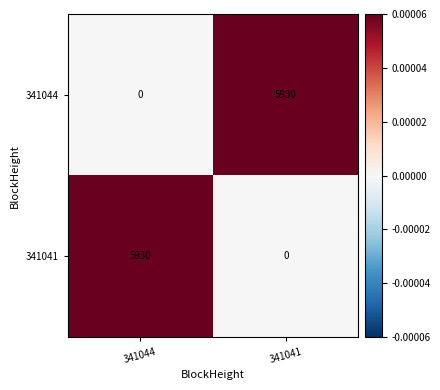

At 341041, list the series in order from largest to smallest.

341044, 341041